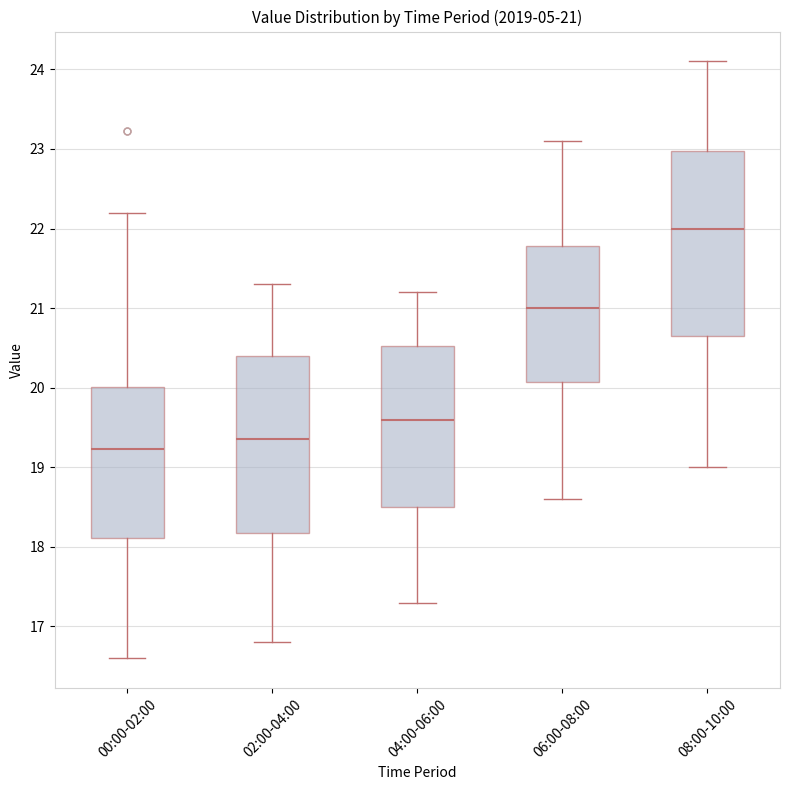

Comparing the boxes themselves (not the whiskers), which one is the tallest?

08:00-10:00